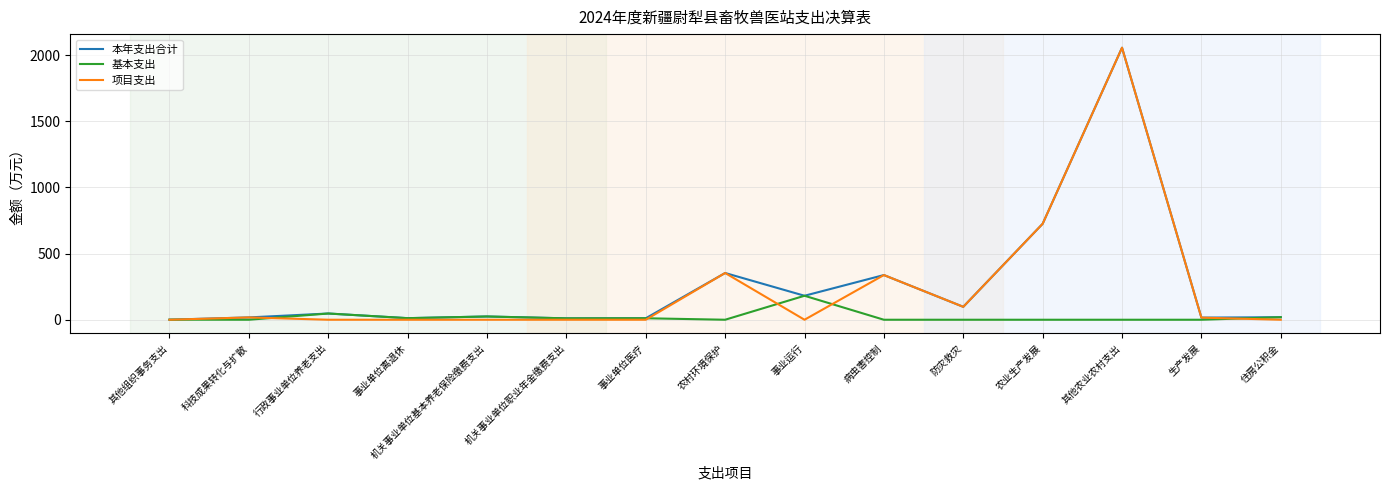

Which series has the largest range (max minus min)?

项目支出